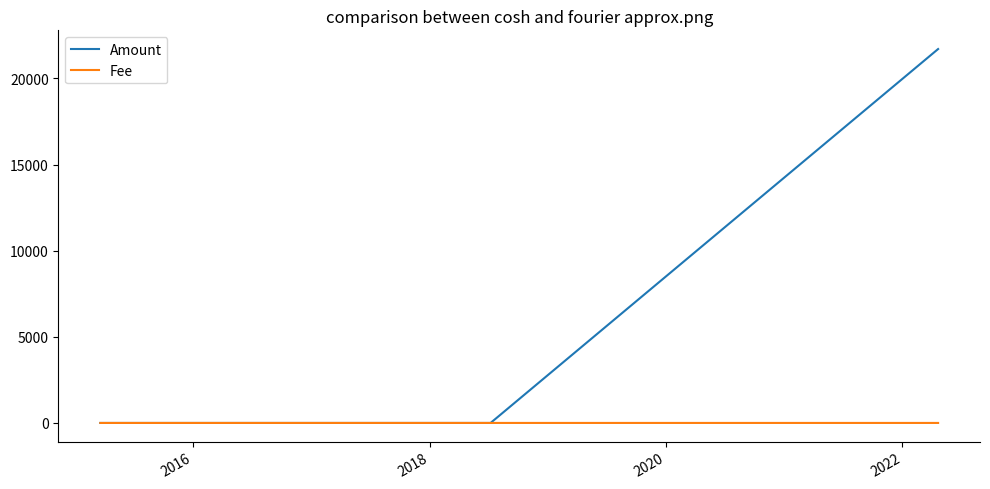

Which series has the largest total across all categories?

Amount